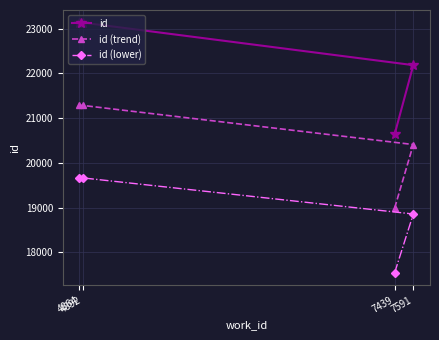

The value of id (lower) at 7591 is 7377.4. True or false?

False